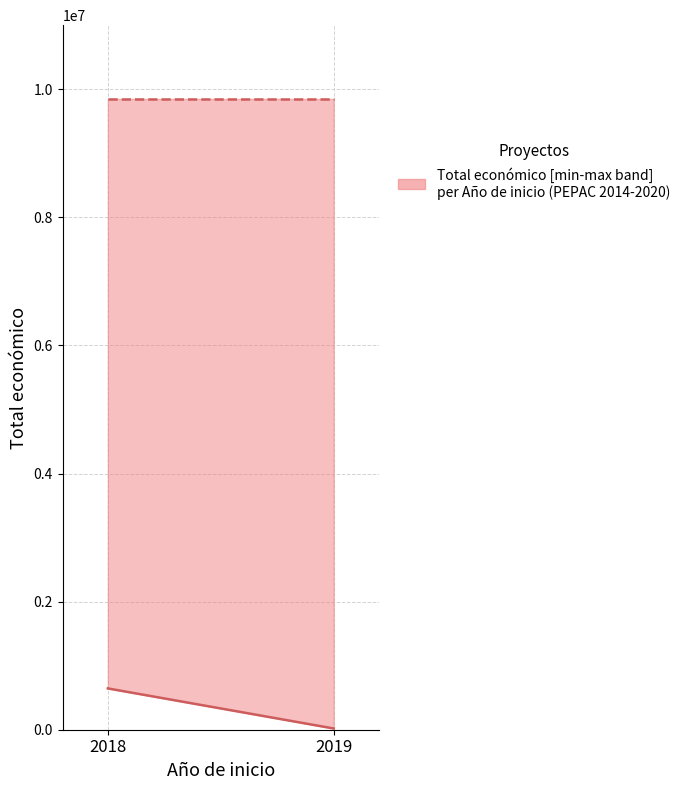

What is the difference between the maximum and minimum values?

625339